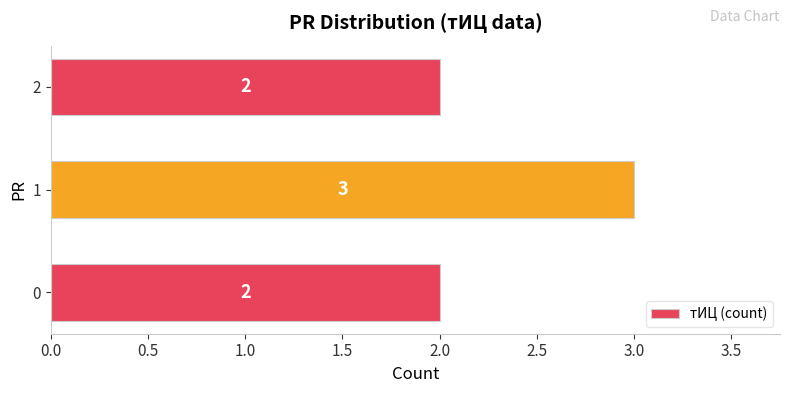

What is the ratio of the value at 0 to the value at 2?

1.0